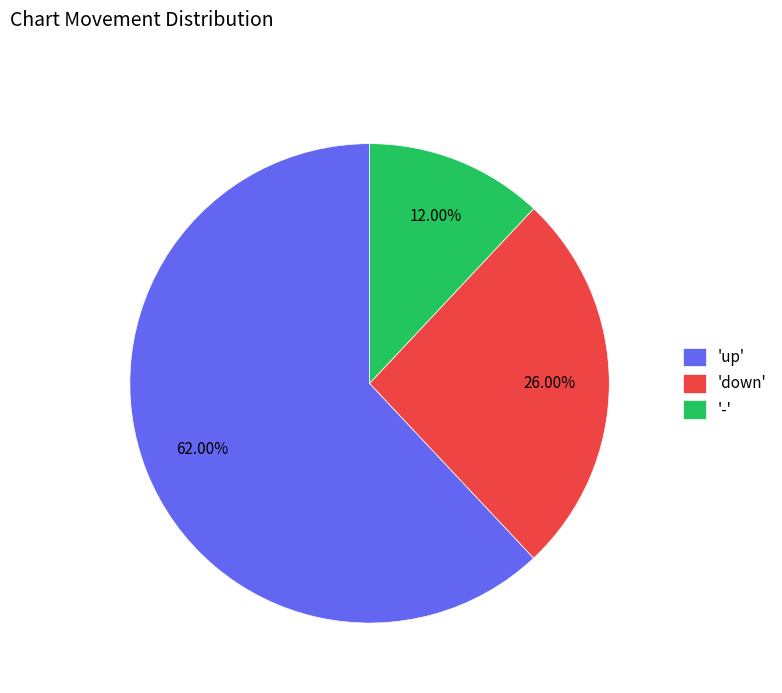

What is the ratio of the value at 'down' to the value at '-'?

2.2